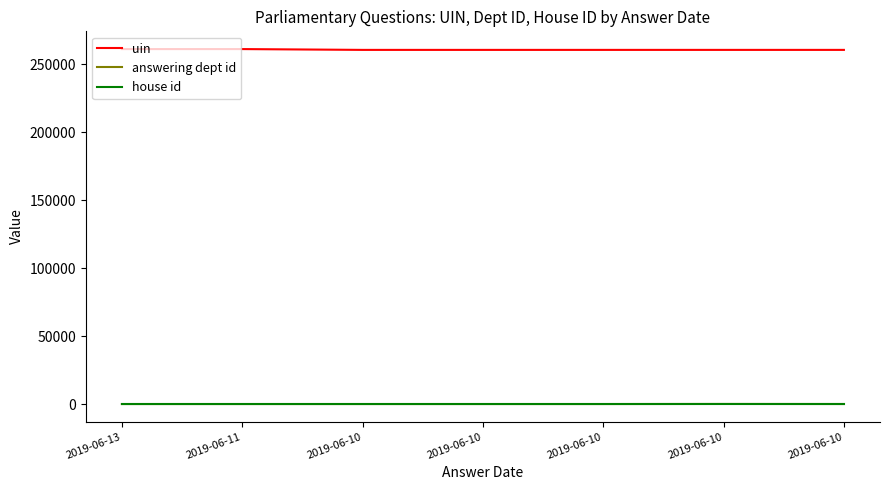

True or false: answering dept id and uin cross at least once.

False